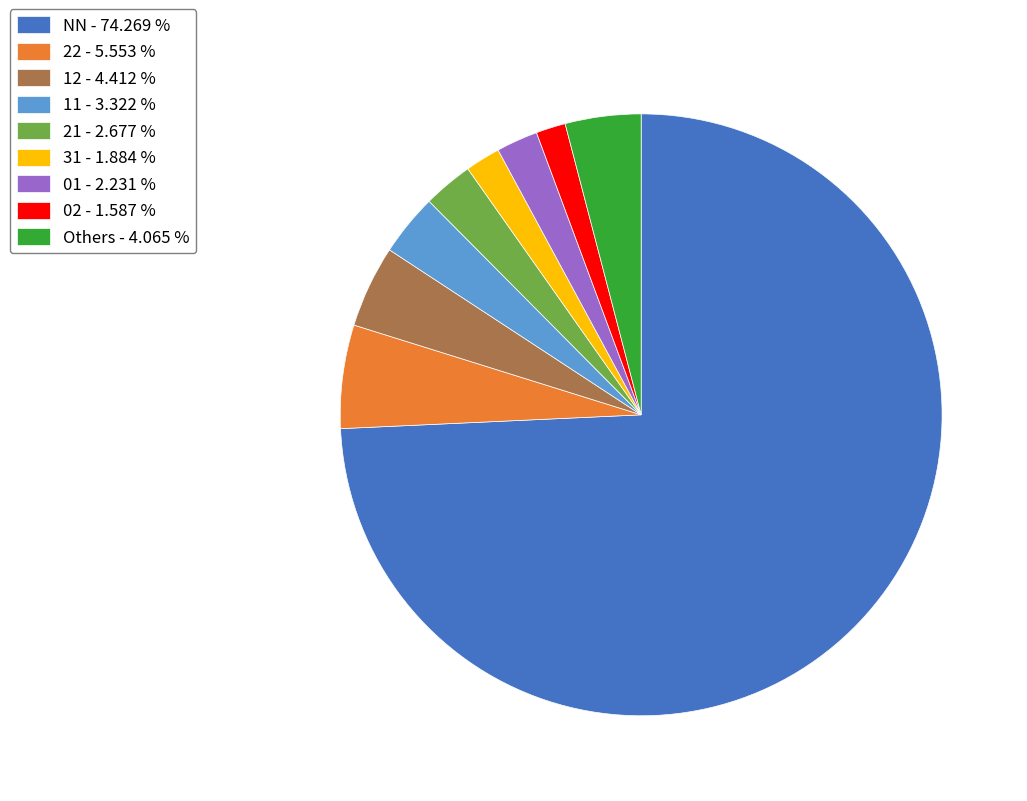

Does any single category account for the majority?

Yes